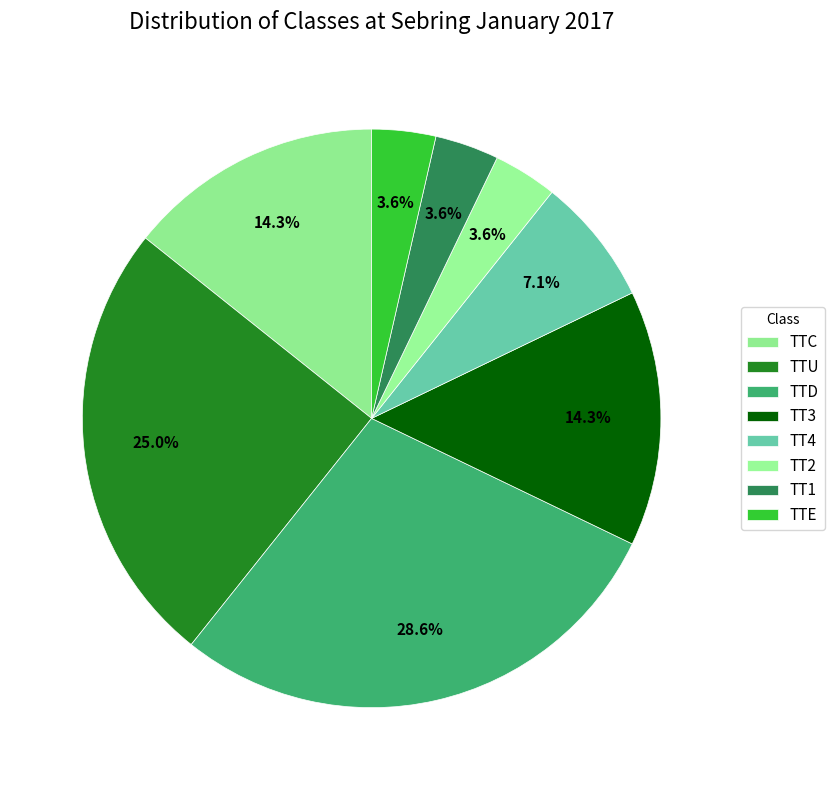

What is the change in value from TTU to TT1?

-6